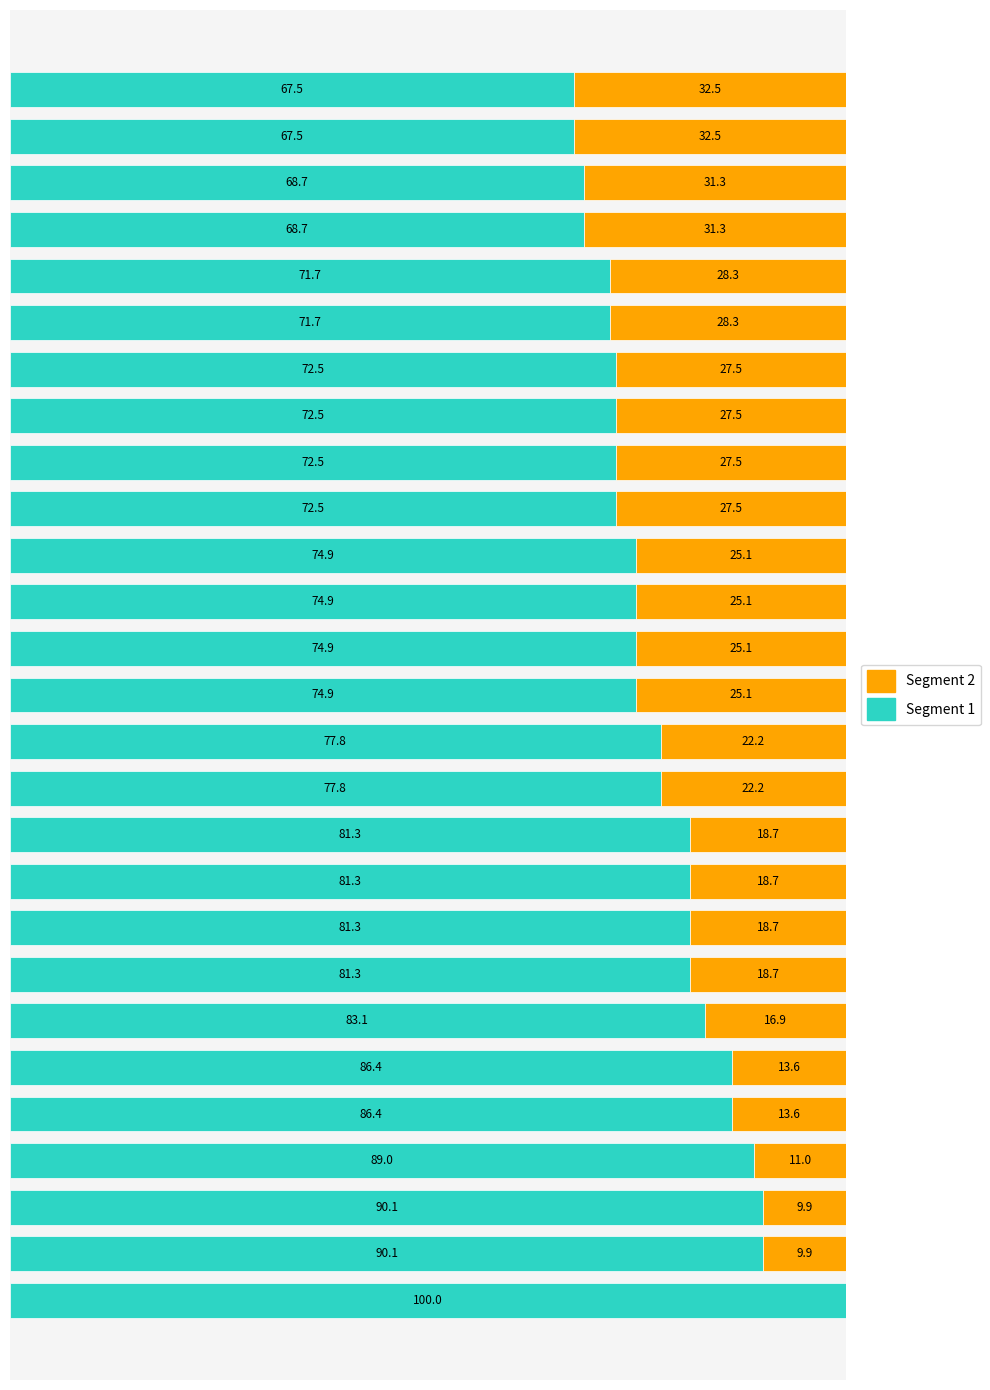

Reading left to right, what are all the values shown in this chart?

Segment 1: 0=100.0	1=90.1	2=90.1	3=89.0	4=86.4	5=86.4	6=83.1	7=81.3	8=81.3	9=81.3	10=81.3	11=77.8	12=77.8	13=74.9	14=74.9	15=74.9	16=74.9	17=72.5	18=72.5	19=72.5	20=72.5	21=71.7	22=71.7	23=68.7	24=68.7	25=67.5	26=67.5
Segment 2: 0=0.0	1=9.9	2=9.9	3=11.0	4=13.6	5=13.6	6=16.9	7=18.7	8=18.7	9=18.7	10=18.7	11=22.2	12=22.2	13=25.1	14=25.1	15=25.1	16=25.1	17=27.5	18=27.5	19=27.5	20=27.5	21=28.3	22=28.3	23=31.3	24=31.3	25=32.5	26=32.5